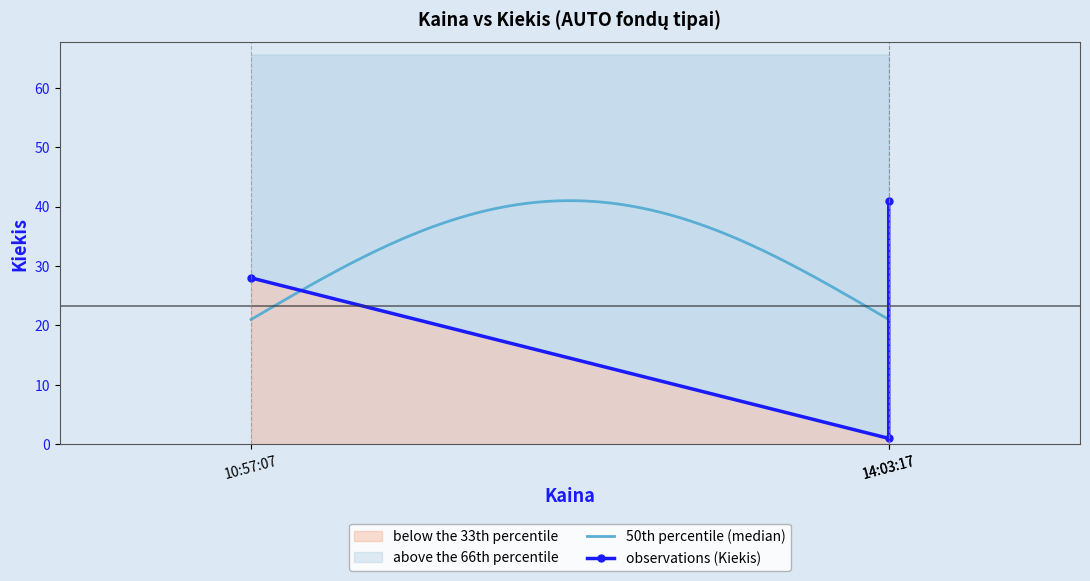

Which label corresponds to the largest value in the chart?

14:03:17